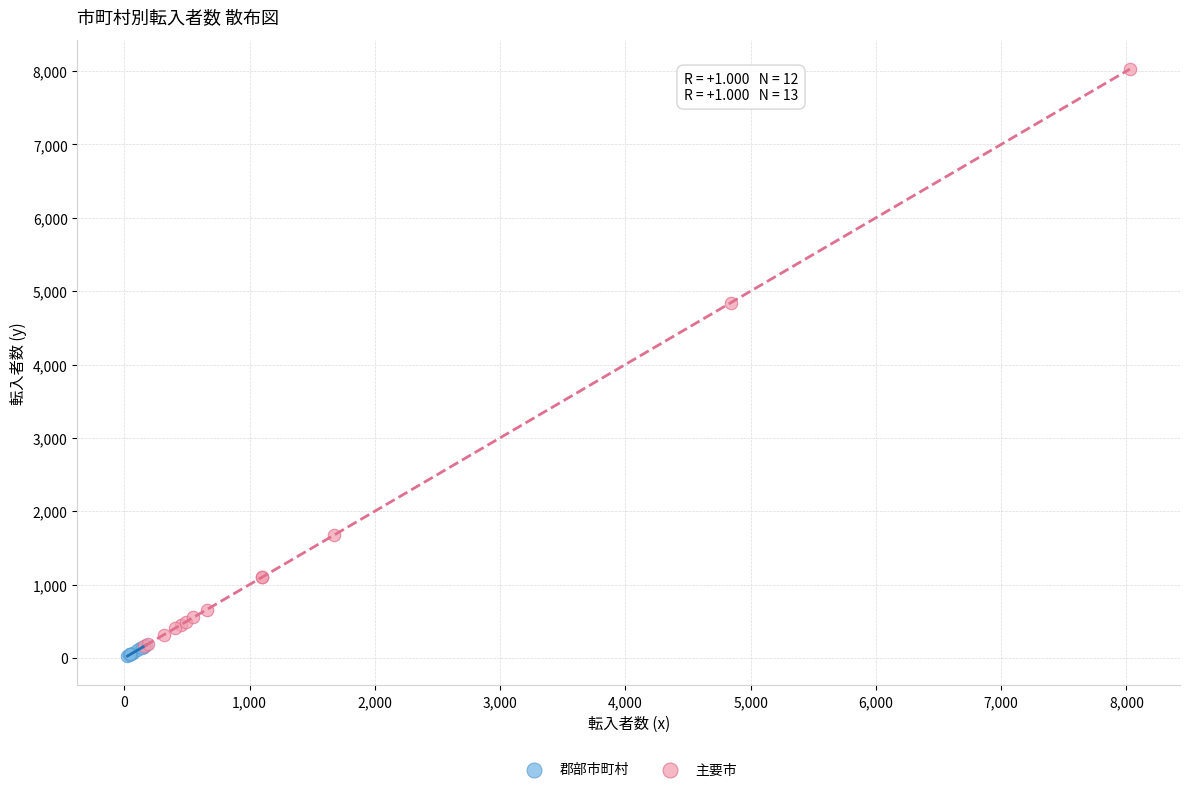

Which series reaches the minimum Y coordinate?

郡部市町村